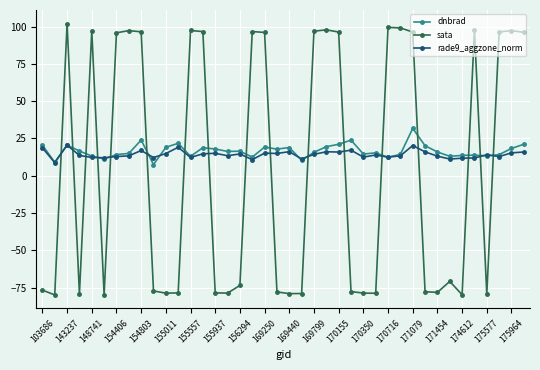

Which series has the largest range (max minus min)?

sata